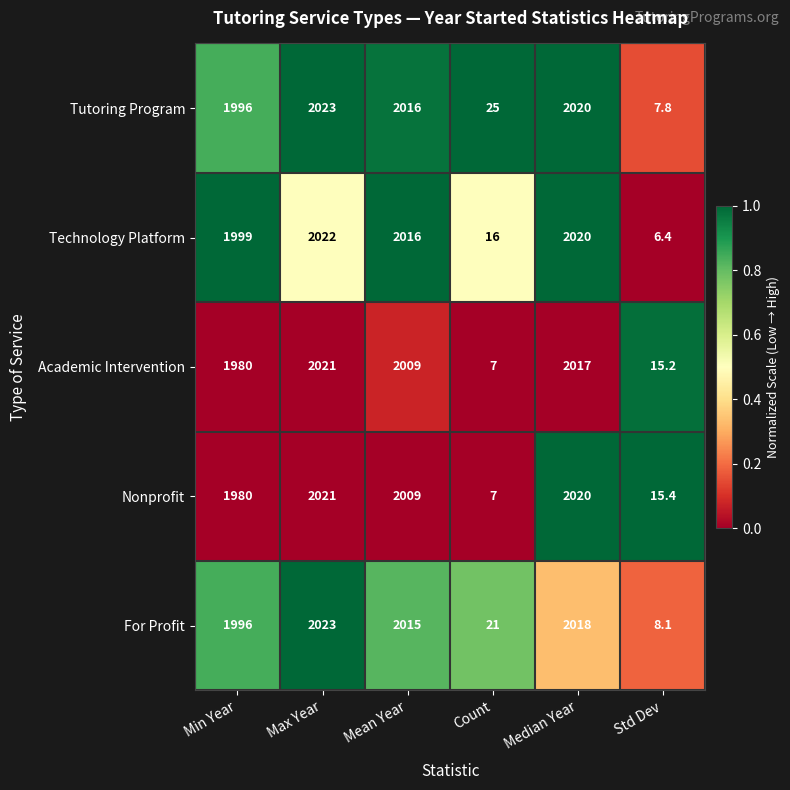

Reading left to right, transcribe all the data shown in this chart.

Tutoring Program: Min Year=1996.0	Max Year=2023.0	Mean Year=2016.0	Count=25.0	Median Year=2020.0	Std Dev=7.8
Technology Platform: Min Year=1999.0	Max Year=2022.0	Mean Year=2016.0	Count=16.0	Median Year=2020.0	Std Dev=6.4
Academic Intervention: Min Year=1980.0	Max Year=2021.0	Mean Year=2009.0	Count=7.0	Median Year=2017.0	Std Dev=15.2
Nonprofit: Min Year=1980.0	Max Year=2021.0	Mean Year=2009.0	Count=7.0	Median Year=2020.0	Std Dev=15.4
For Profit: Min Year=1996.0	Max Year=2023.0	Mean Year=2015.0	Count=21.0	Median Year=2018.0	Std Dev=8.1